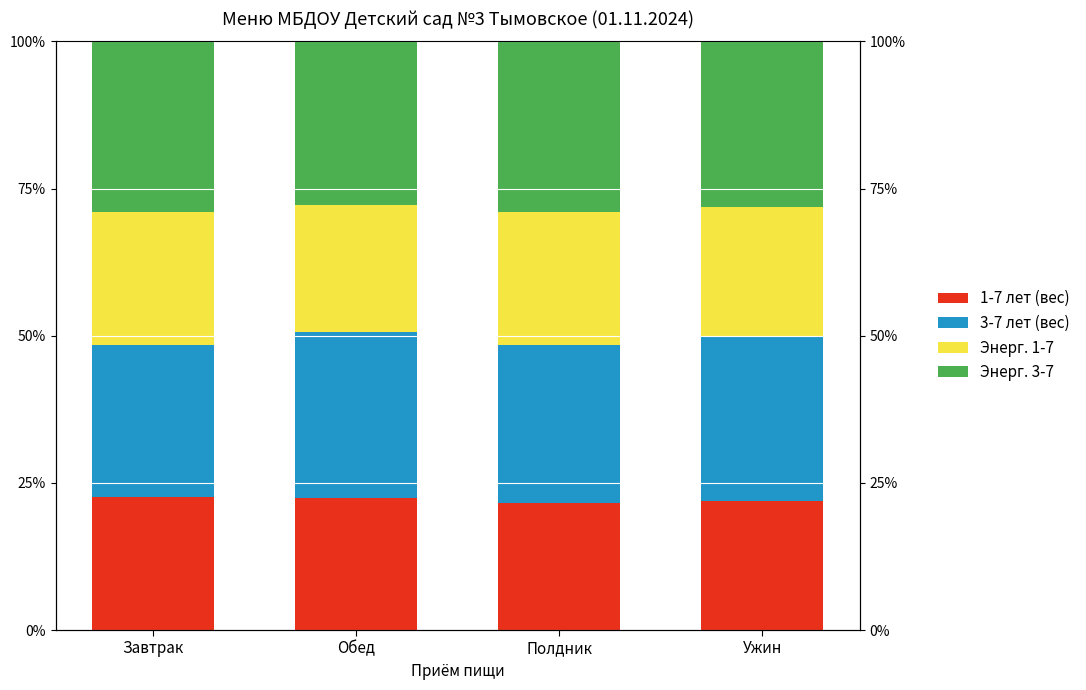

What is the sum of all Энерг. 1-7 values?

88.6